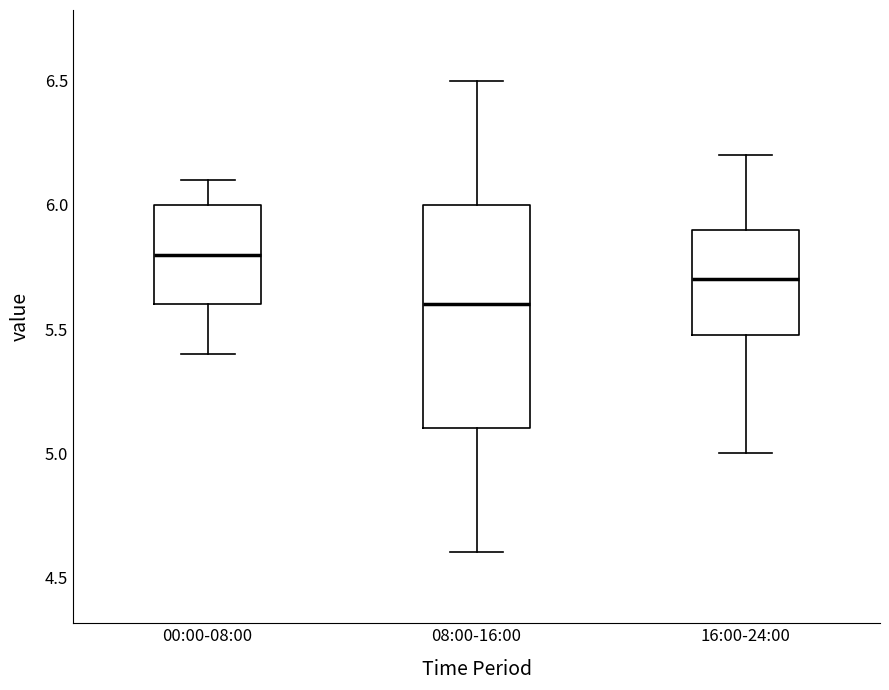

Which box has the highest median line?

00:00-08:00